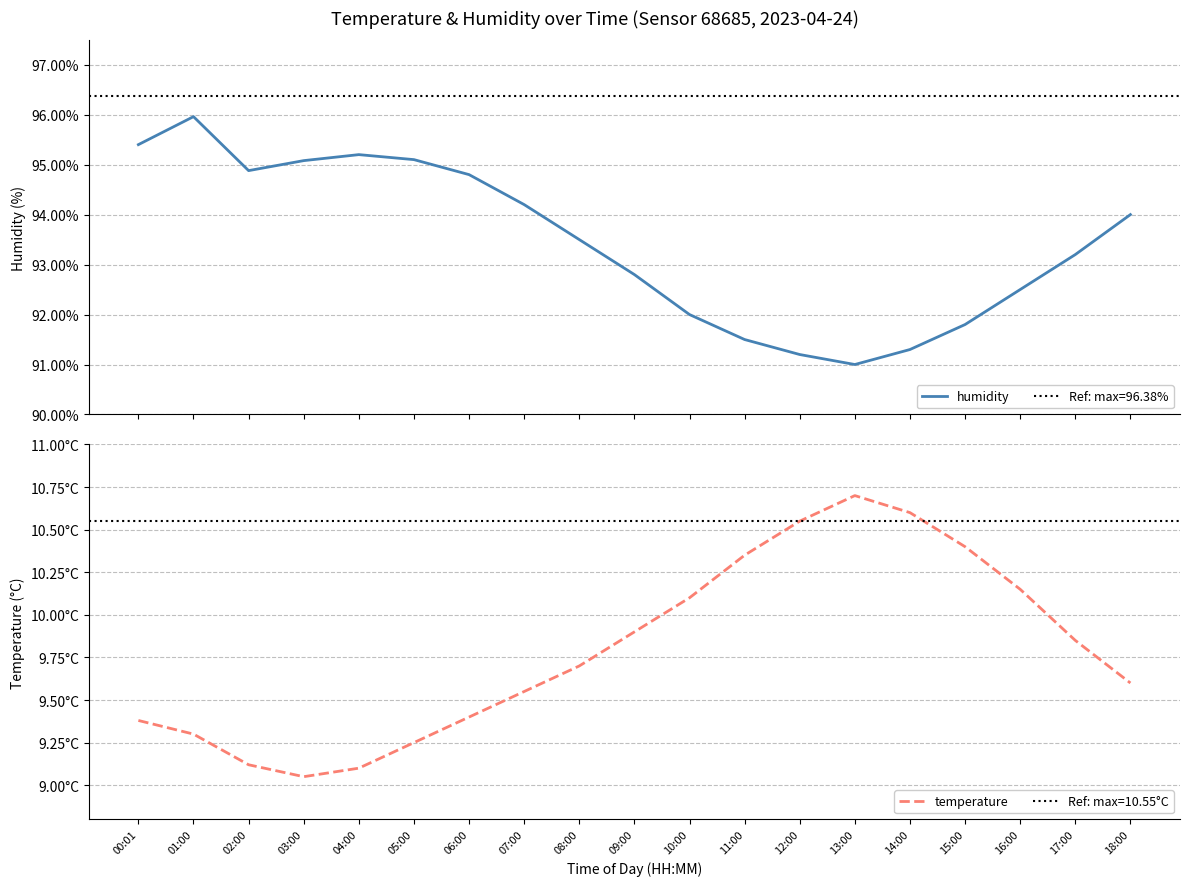

Rank the series at 10:00 from highest to lowest value.

humidity, temperature